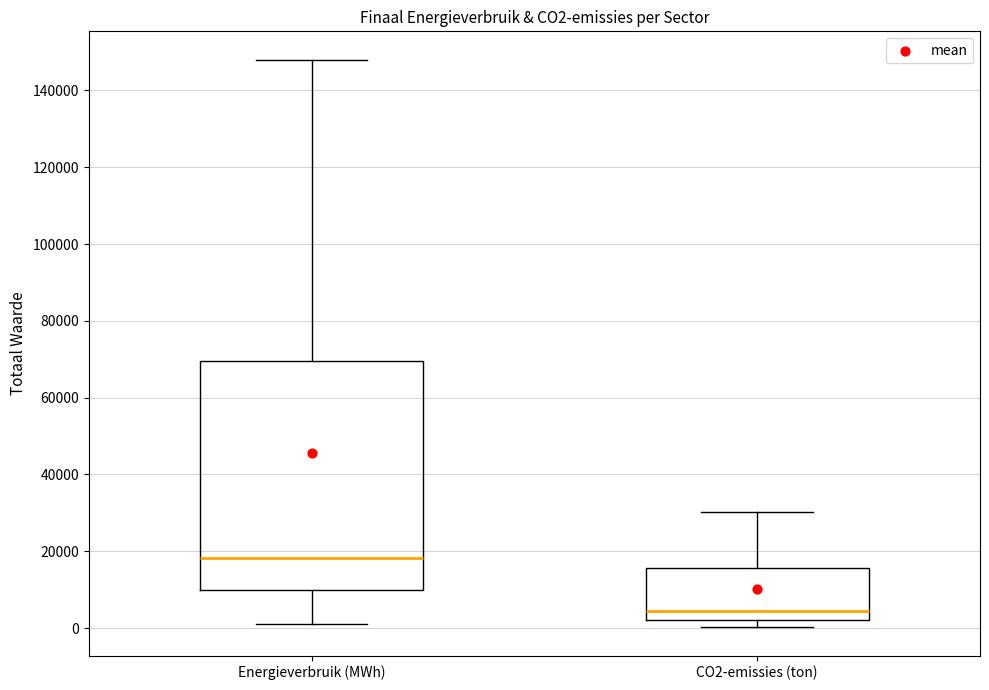

Comparing the boxes themselves (not the whiskers), which one is the tallest?

Energieverbruik (MWh)